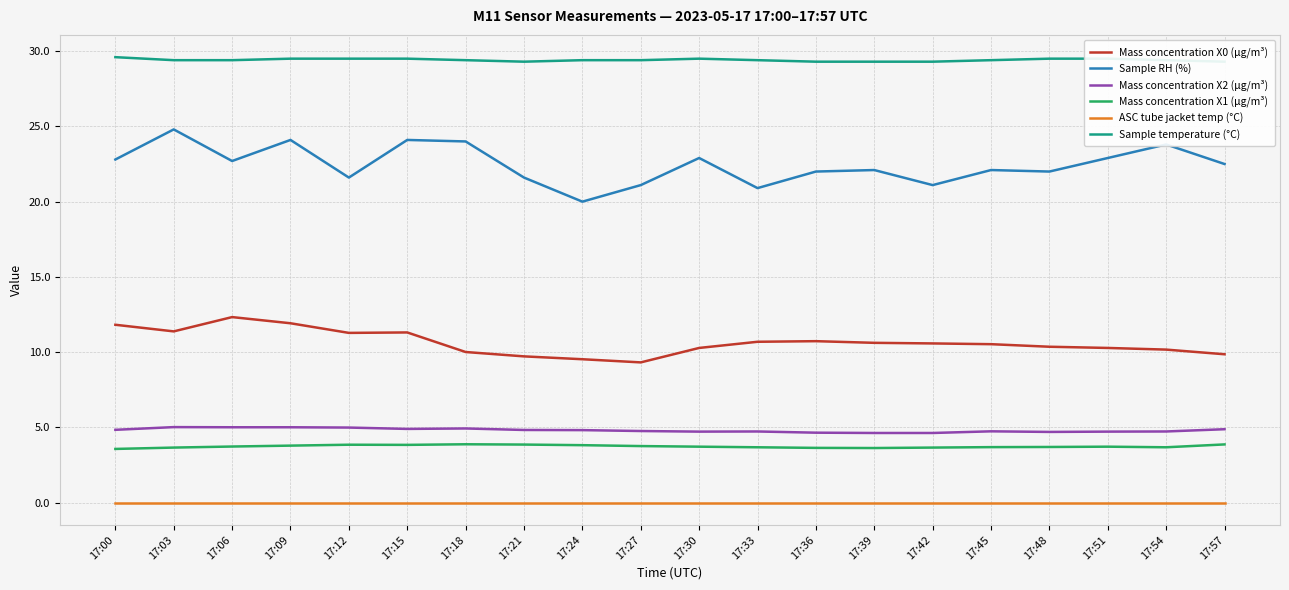

What is the value of the Mass concentration X0 (μg/m³) point at the 10th from the left?

9.3